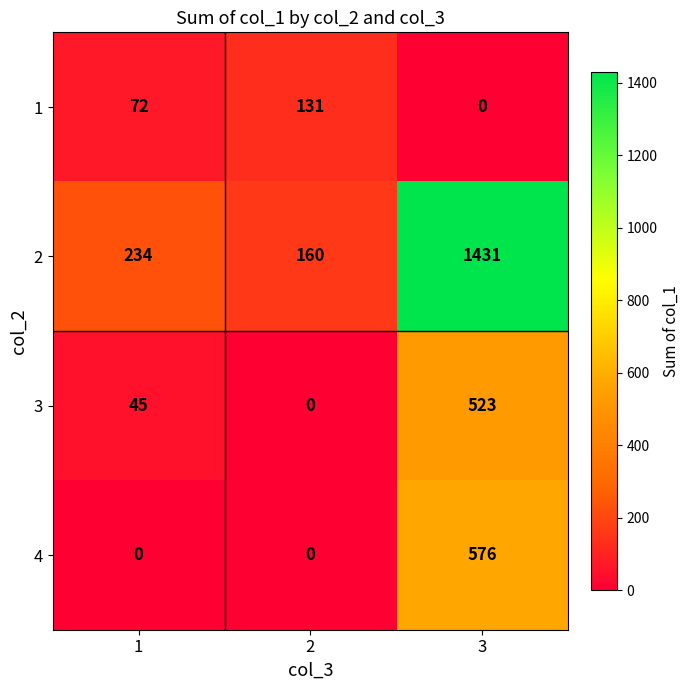

True or false: 2 has a value of 160 at 2.

True